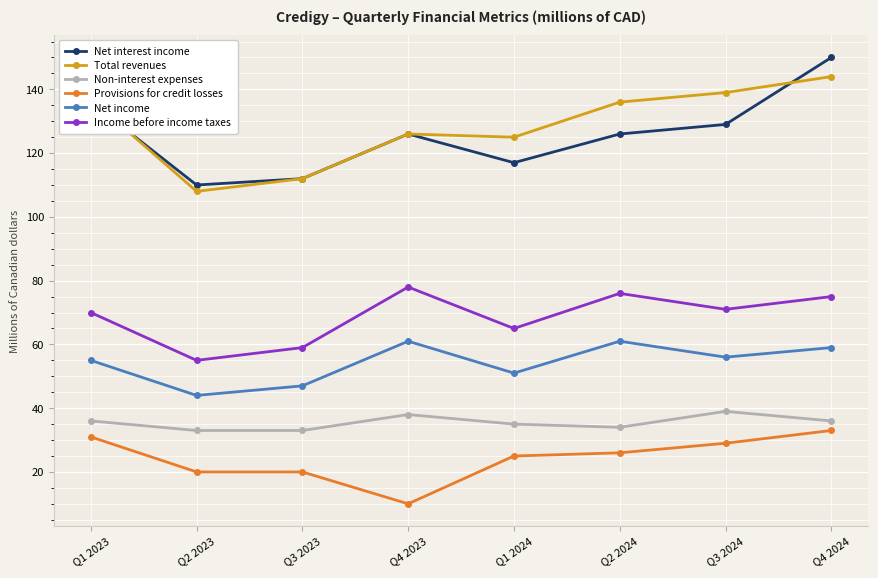

What is the difference between the highest and lowest values at Q4 2023?

116